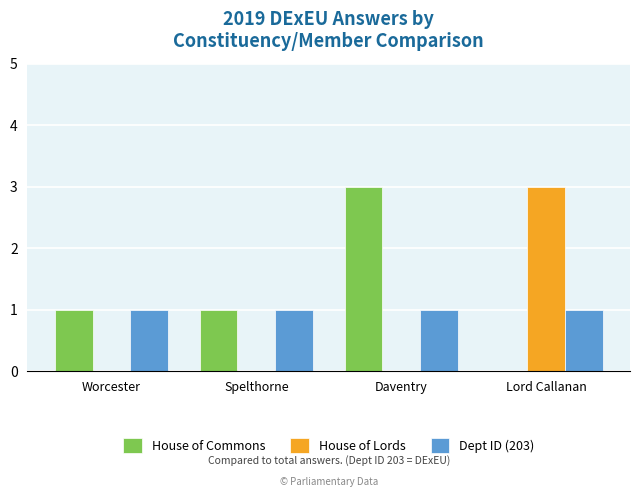

How many House of Commons values are between 1 and 3?

3